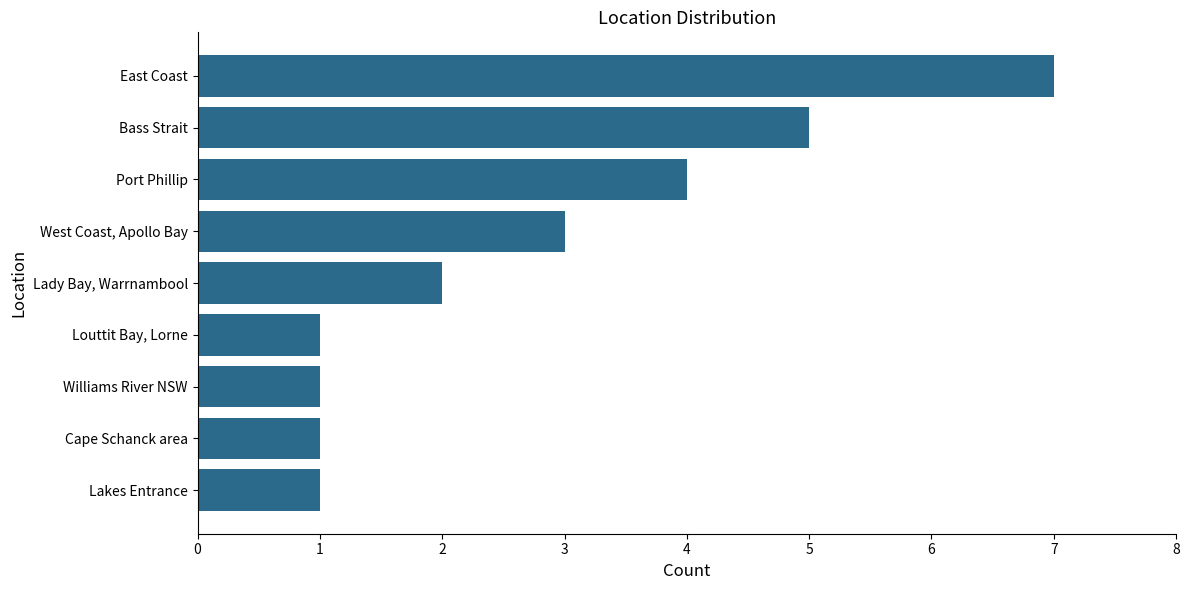

What value does the data have at Bass Strait?

5